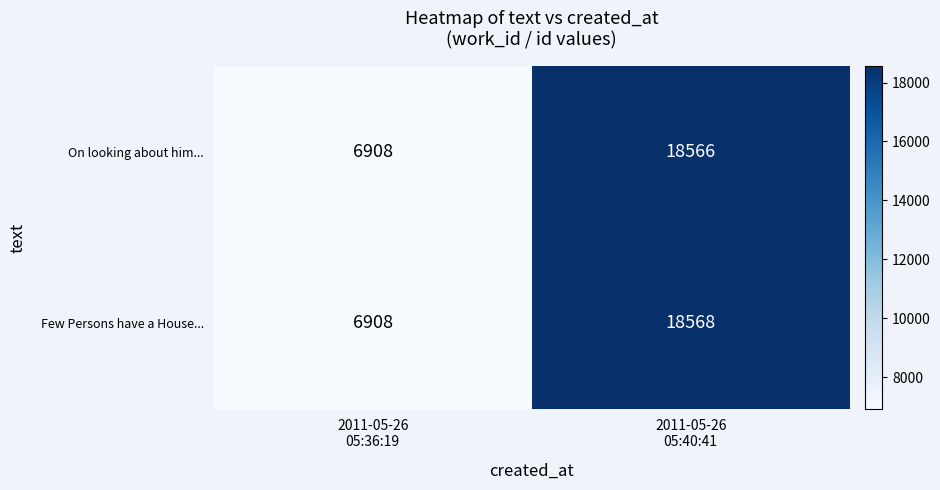

What is the greatest value displayed?

18568